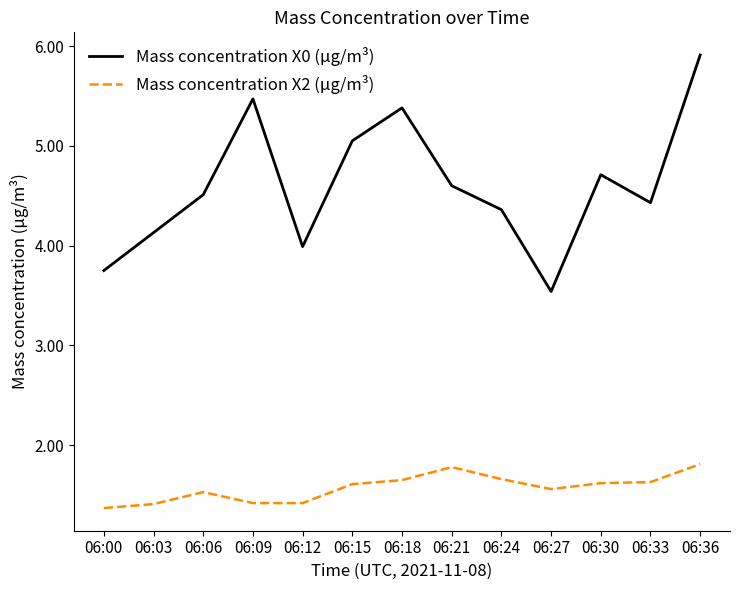

Is the value of Mass concentration X0 (μg/m³) at 06:12 greater than the value of Mass concentration X2 (μg/m³) at 06:21?

Yes